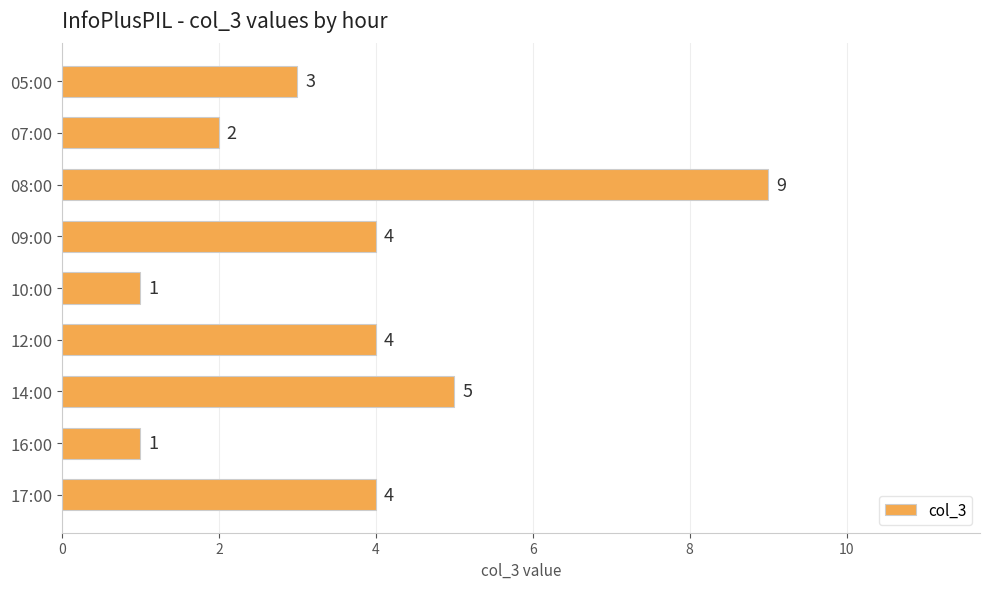

Are the bars grouped side by side (vs. stacked)?

No